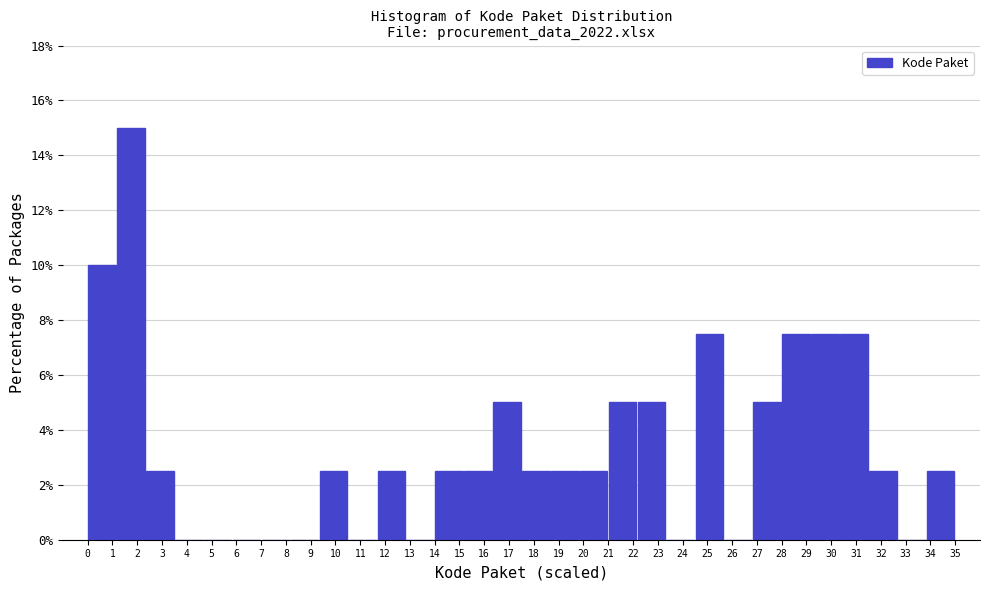

What is the height of the bar covering 33.8 to 35.0 on the x-axis? Neither the bar edges nor the heights are printed on the chart, so give them approximately, as read against the axes.

2.6